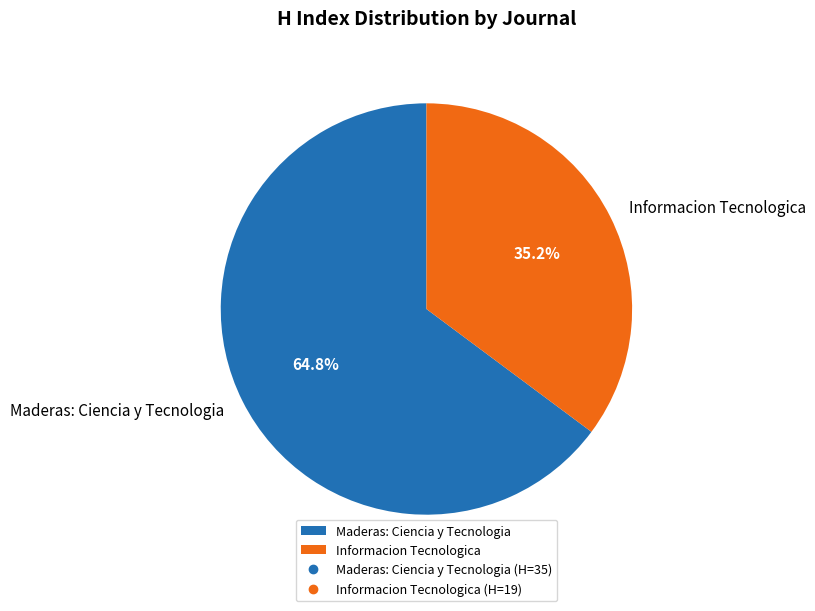

Is there a majority slice in this chart?

Yes